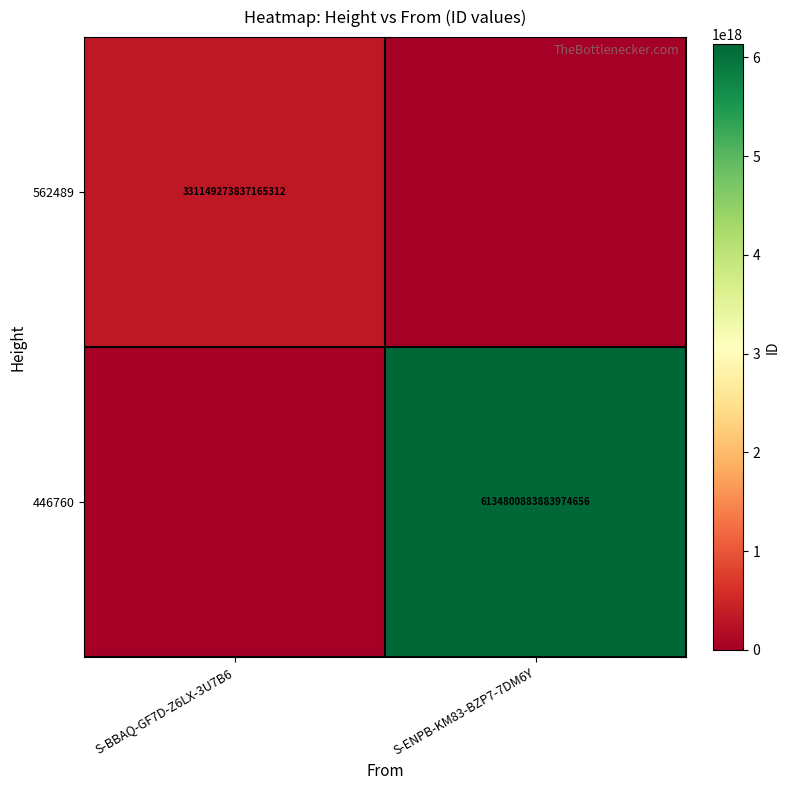

Is it true that 446760 equals 6134800883883974656 at S-ENPB-KM83-BZP7-7DM6Y?

True